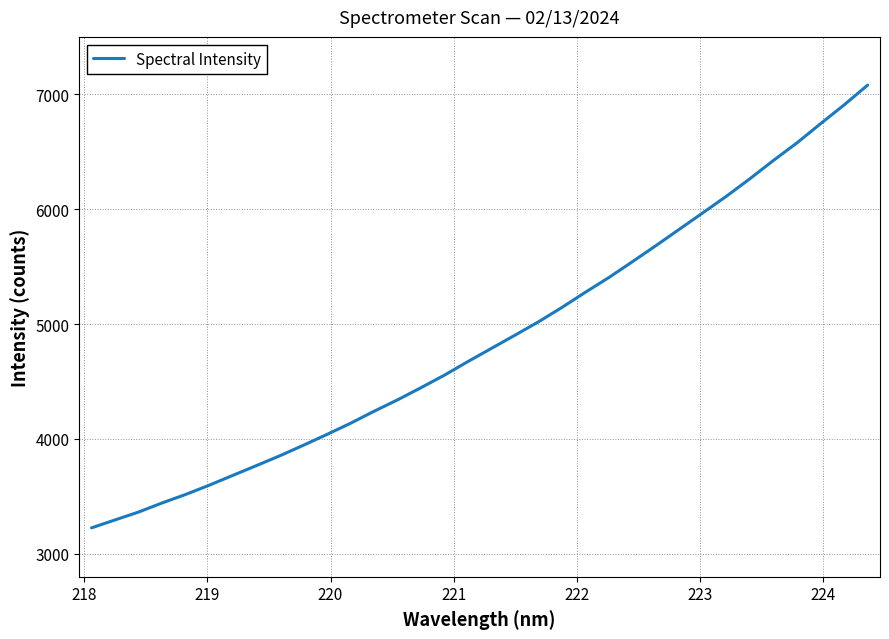

What is the minimum value shown in the chart?

3225.8